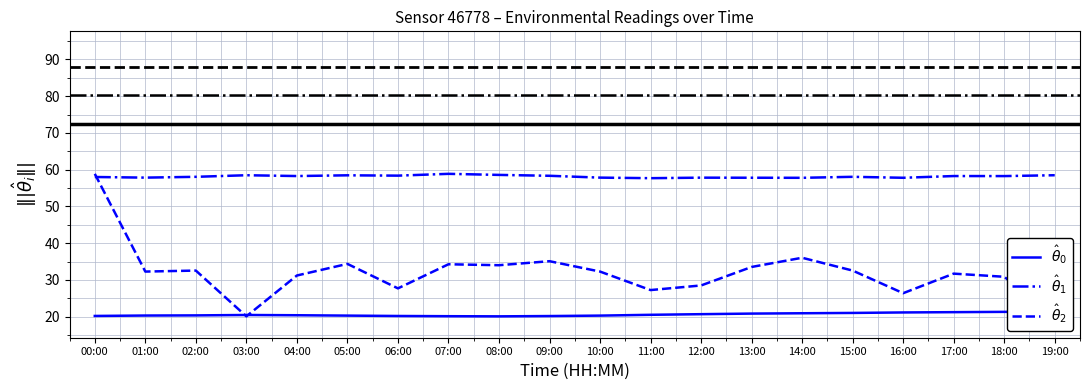

What is the difference between the maximum and minimum values in the temperature series?

1.3